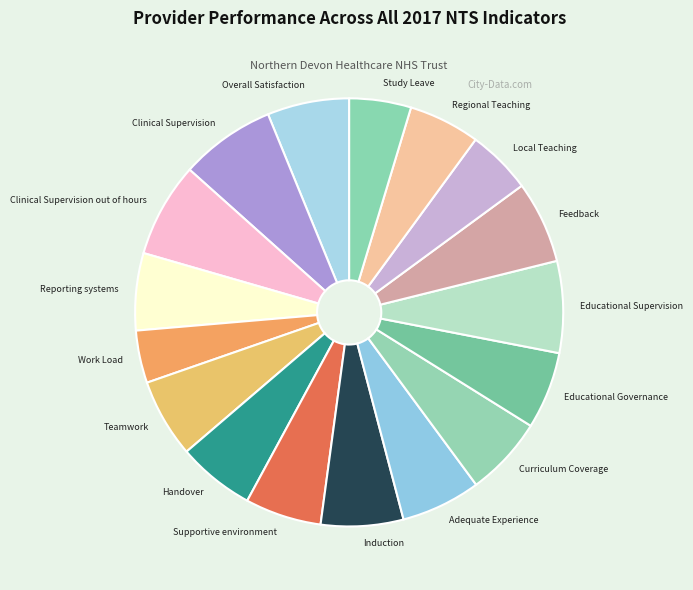

True or false: Curriculum Coverage accounts for 15% of the total.

False